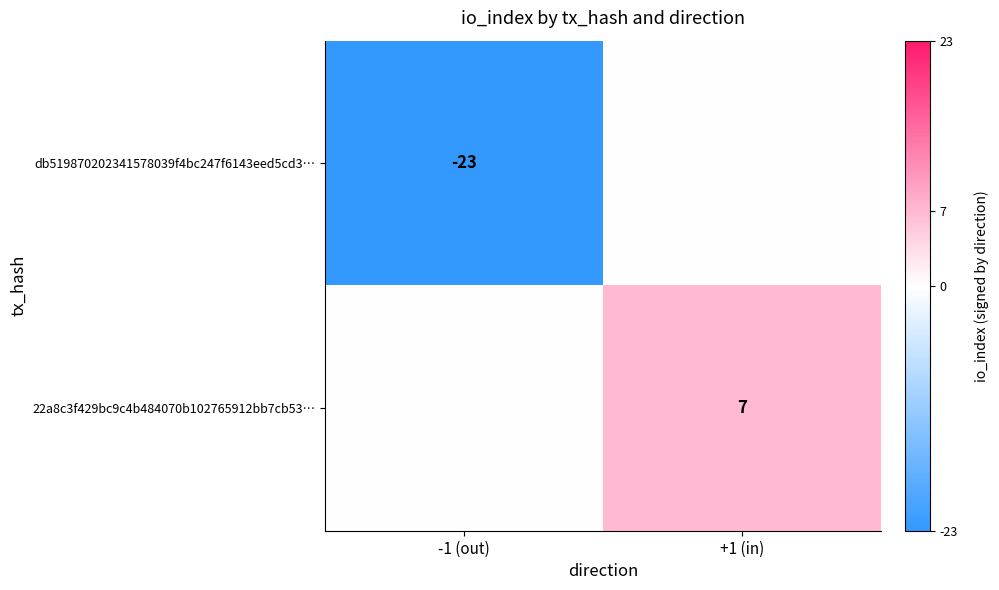

The db519870202341578039f4bc247f6143eed5cd3… series shows -11 at -1 (out). True or false?

False